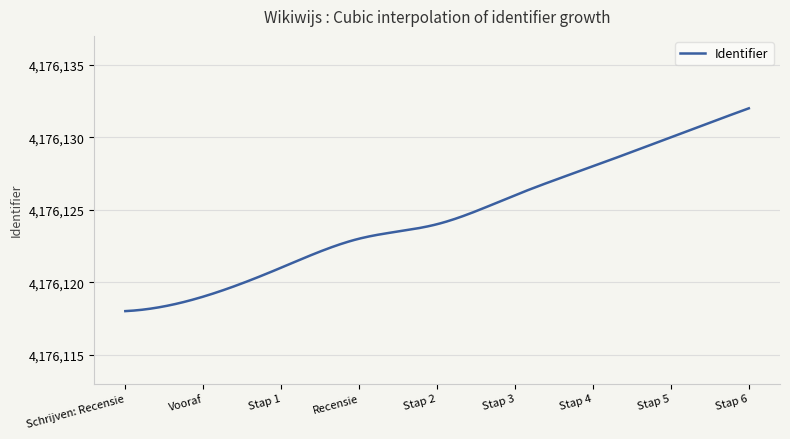

How many lines are shown in the chart?

1